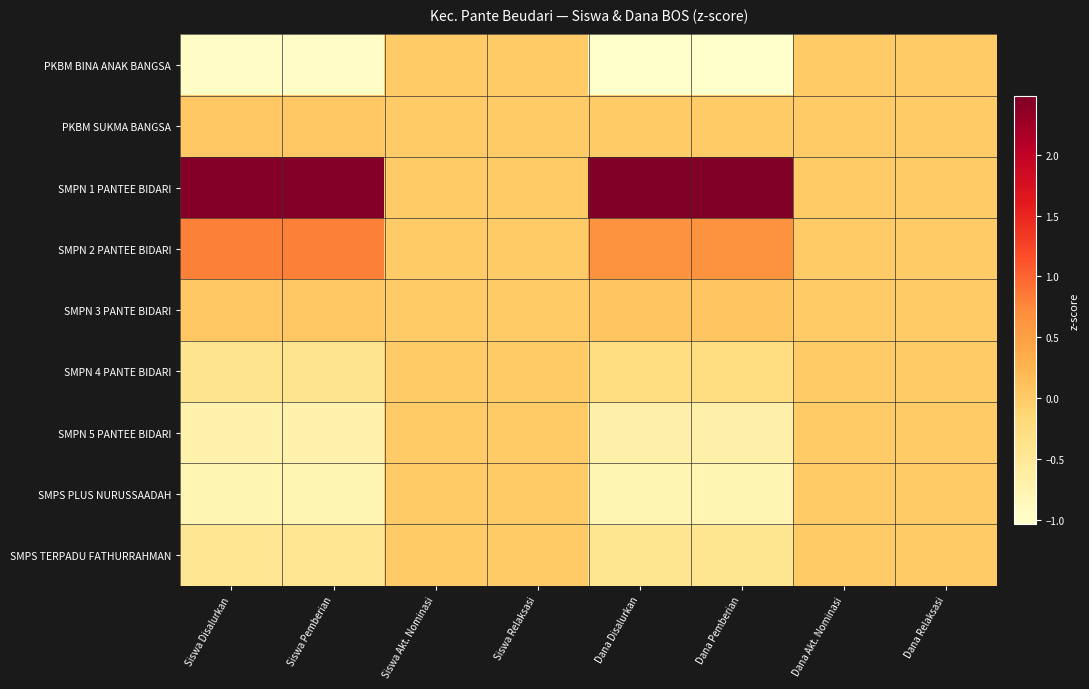

Which has a higher value, Dana Disalurkan or Dana Relaksasi?

Dana Relaksasi